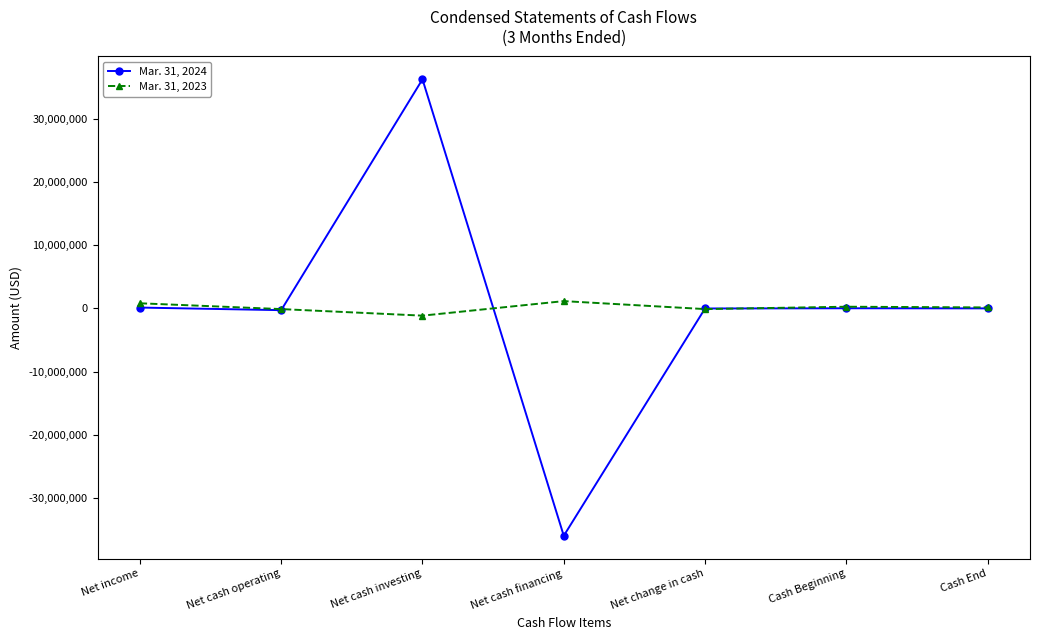

Count the number of data series in this chart.

2